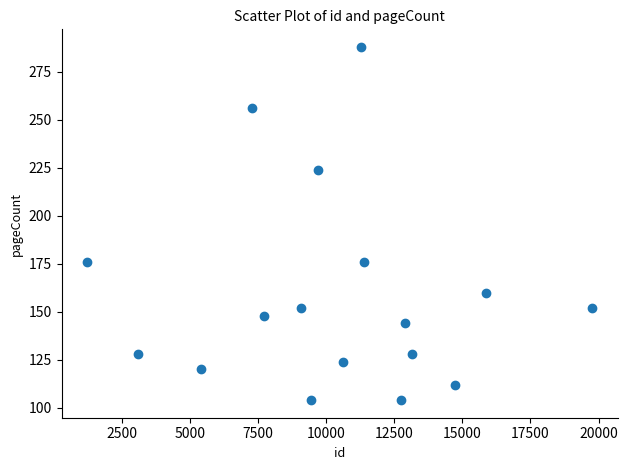

What is the range of Y values (max minus min)?

184